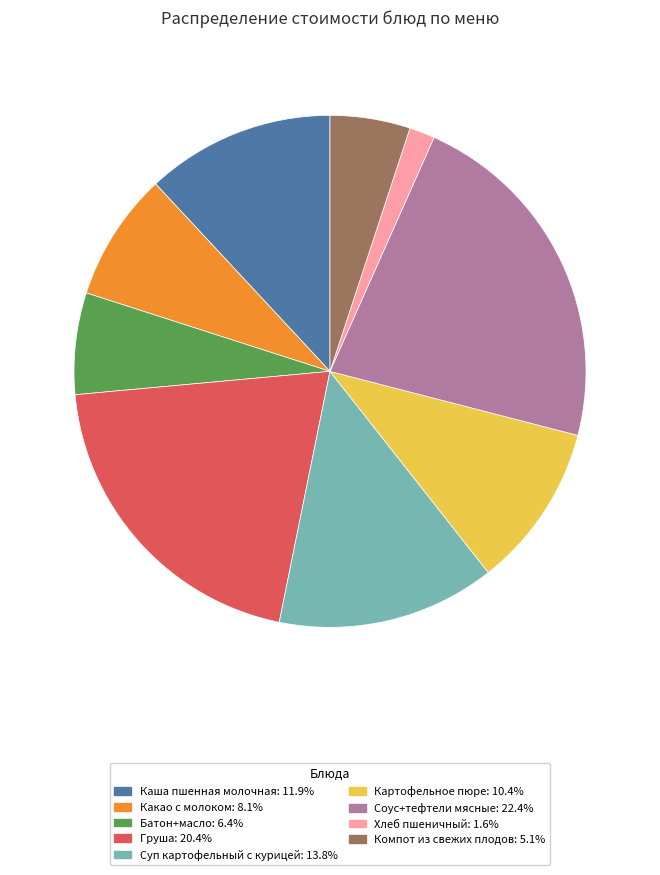

How many segments does this pie chart have?

9